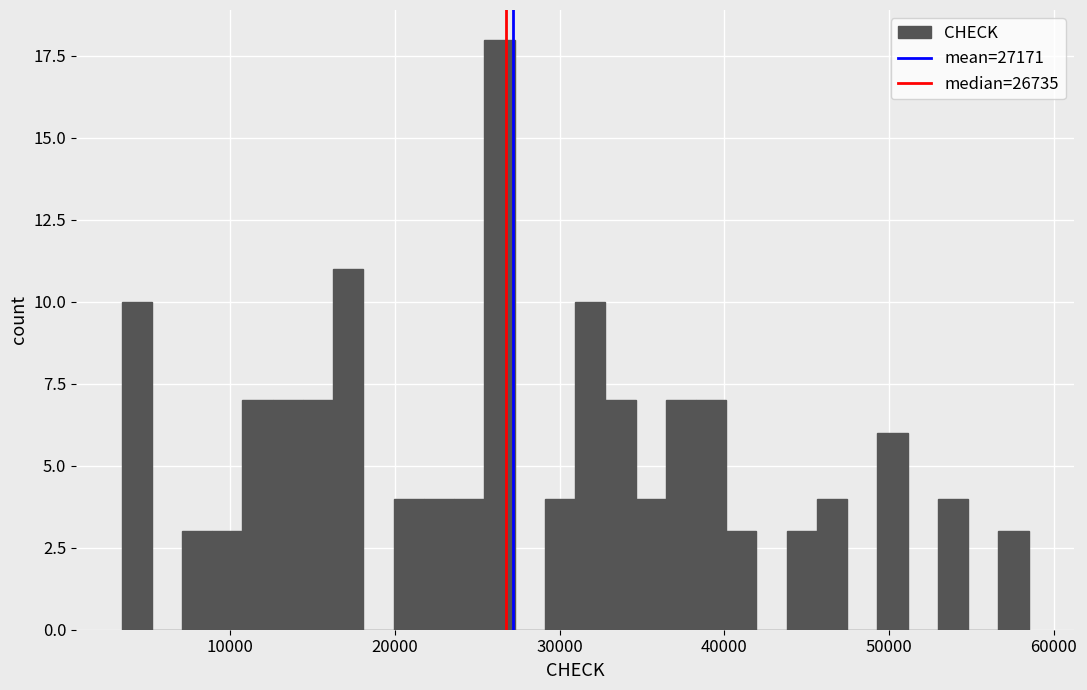

Read against the x-axis, roughly where is the centre of the tallest bar?

26000